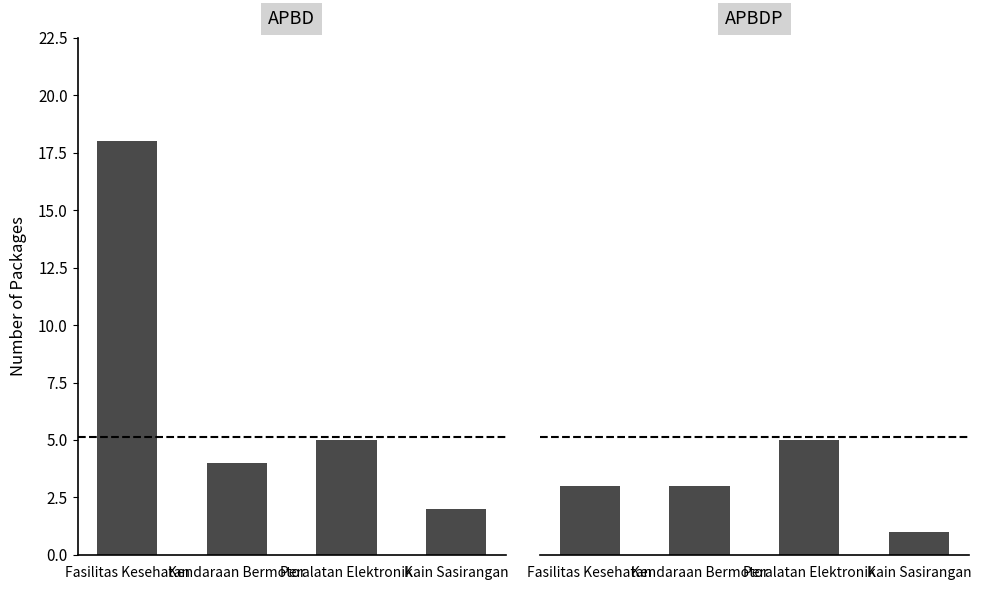

Reading left to right, list all the values displayed in this chart.

APBD: 18	4	5	2
APBDP: 3	3	5	1